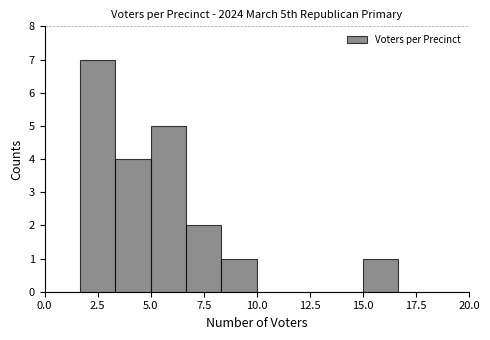

Read against the x-axis, roughly where is the centre of the tallest bar?

2.5